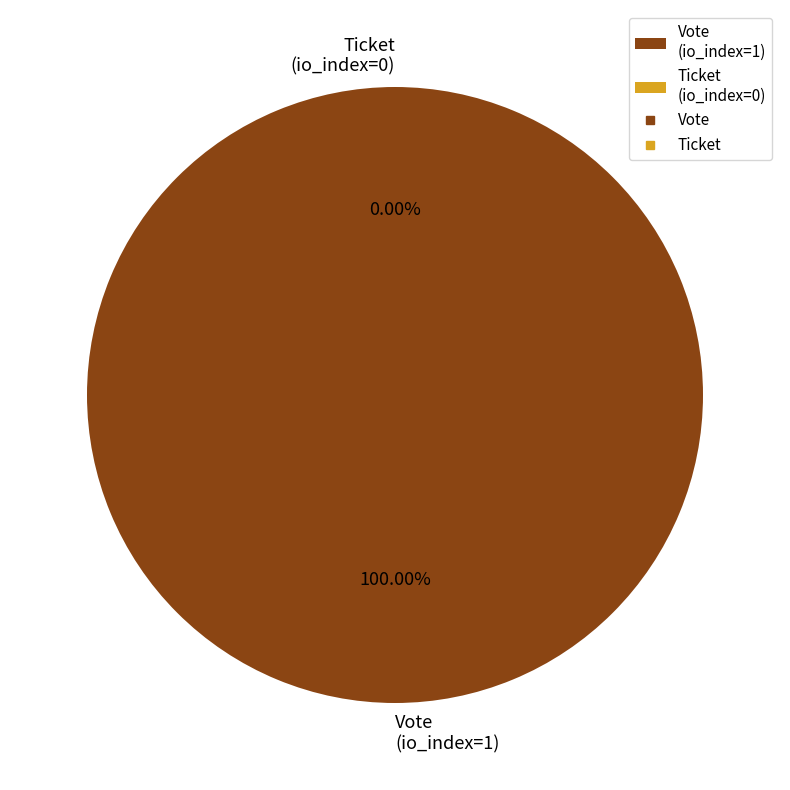

Which slice is the largest?

Vote
(io_index=1)